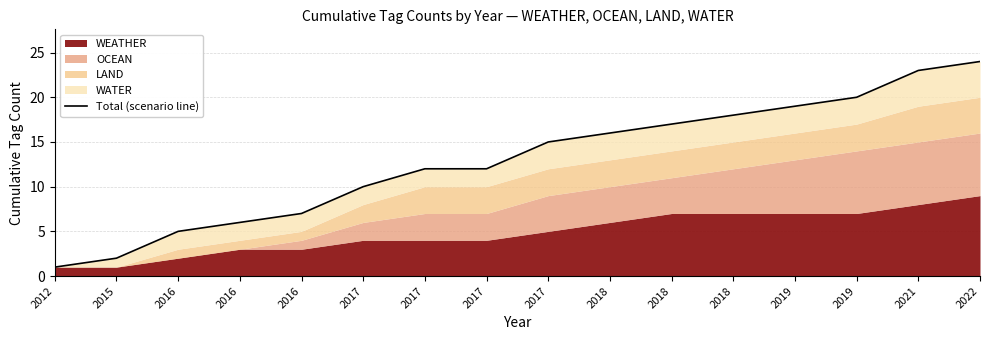

What is the change in value from 2017 to 2021?

+11